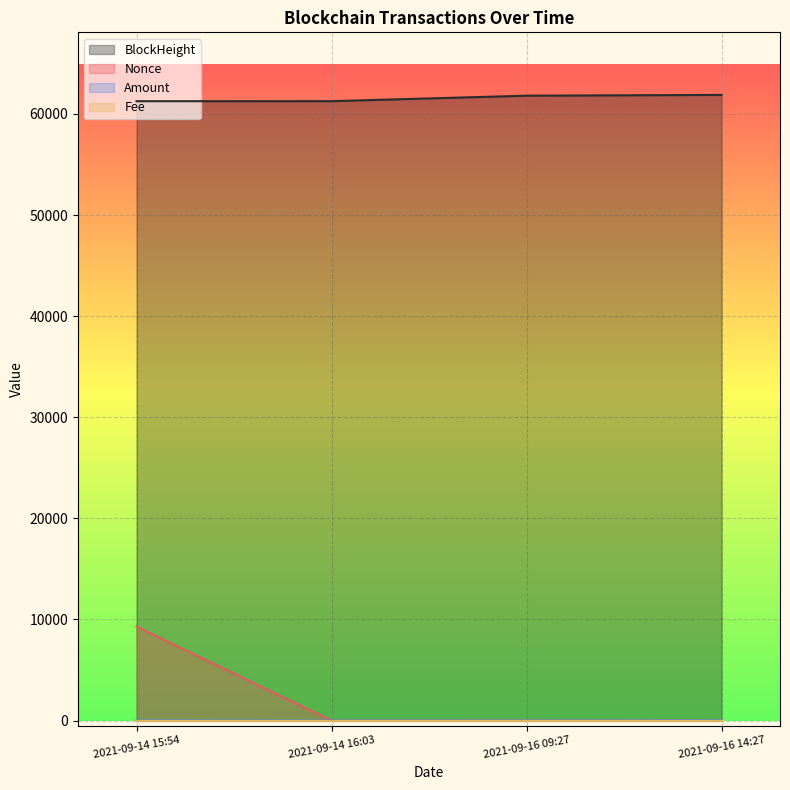

What is the greatest value displayed?

61886.0